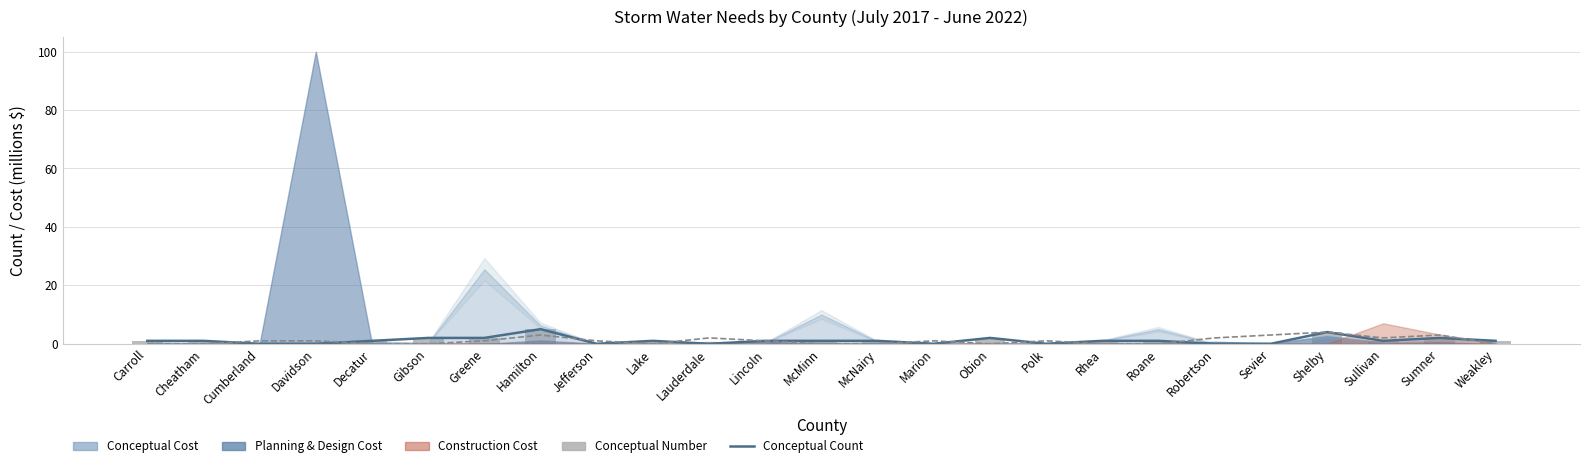

How many groups of bars are there?

25